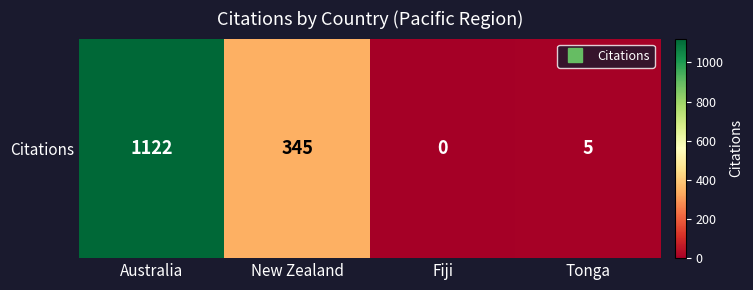

How many data points does each series have?

4